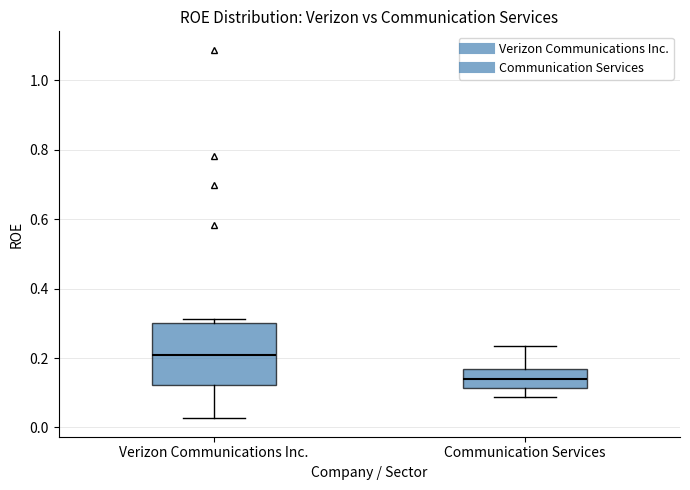

Where does the lower whisker of the box for Verizon Communications Inc. end on the y-axis? The values are not printed on the chart, so give them approximately, as read against the axis.

0.02